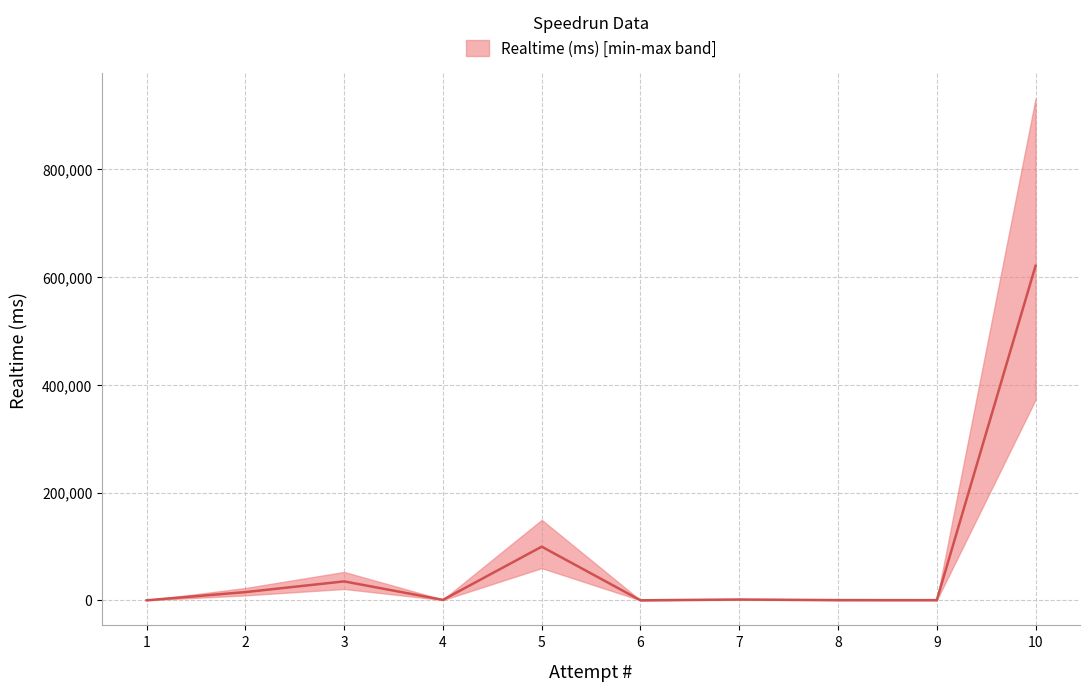

At which label is the value closest to 310564?

5